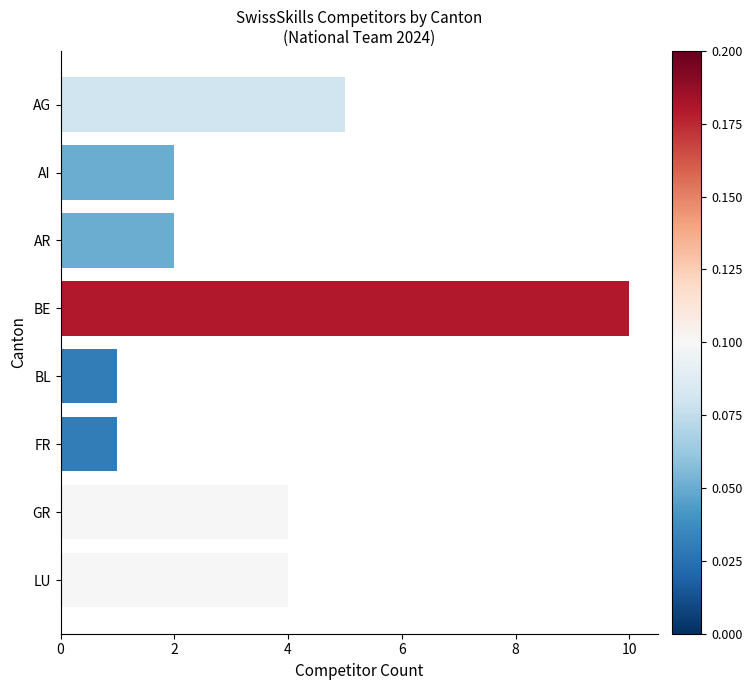

What is the greatest value displayed?

10